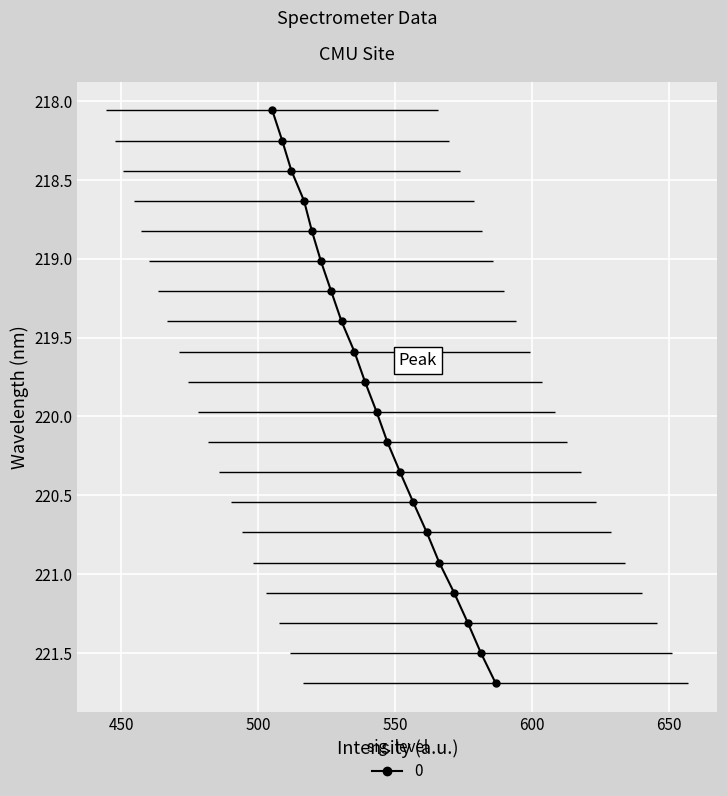

What is the difference between the maximum and minimum values?

3.6